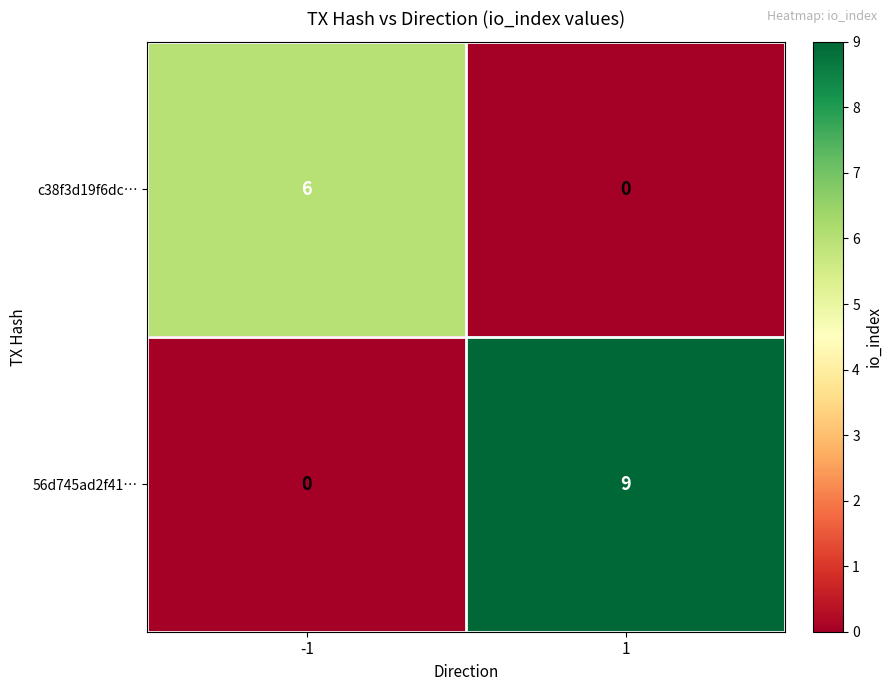

At how many categories does at least one series exceed 1?

2